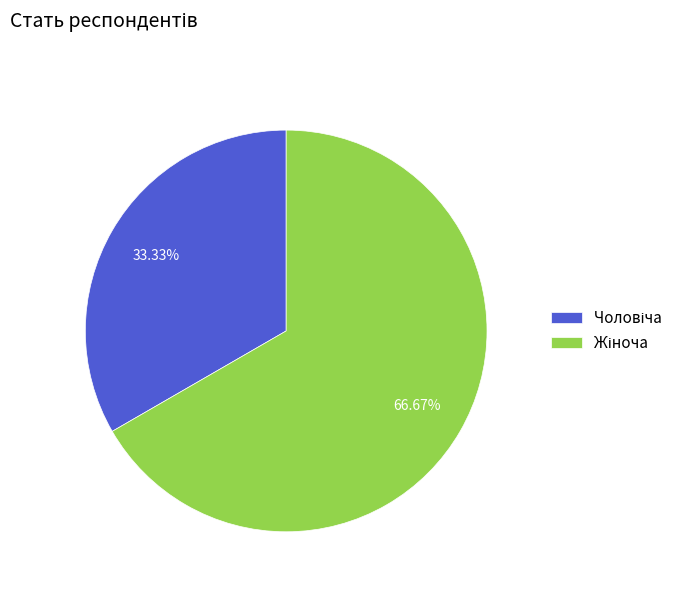

Does Жіноча represent more than half of the total?

Yes